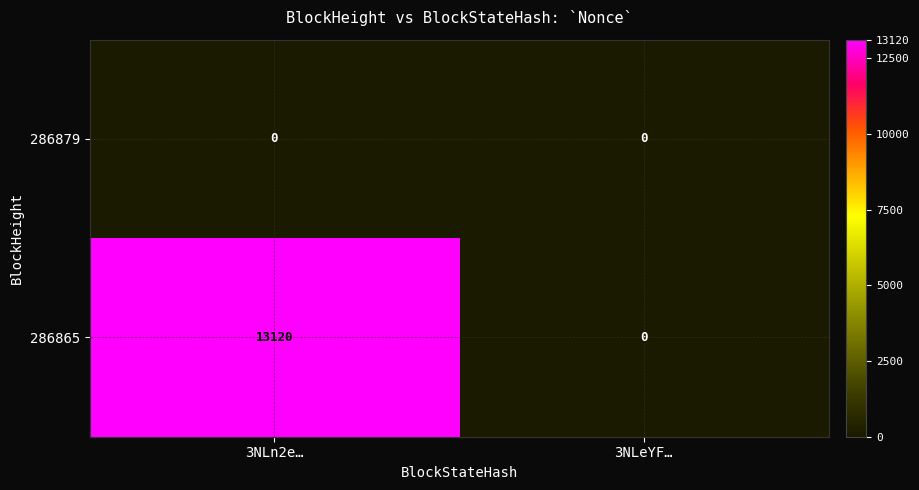

Count the number of data series in this chart.

2